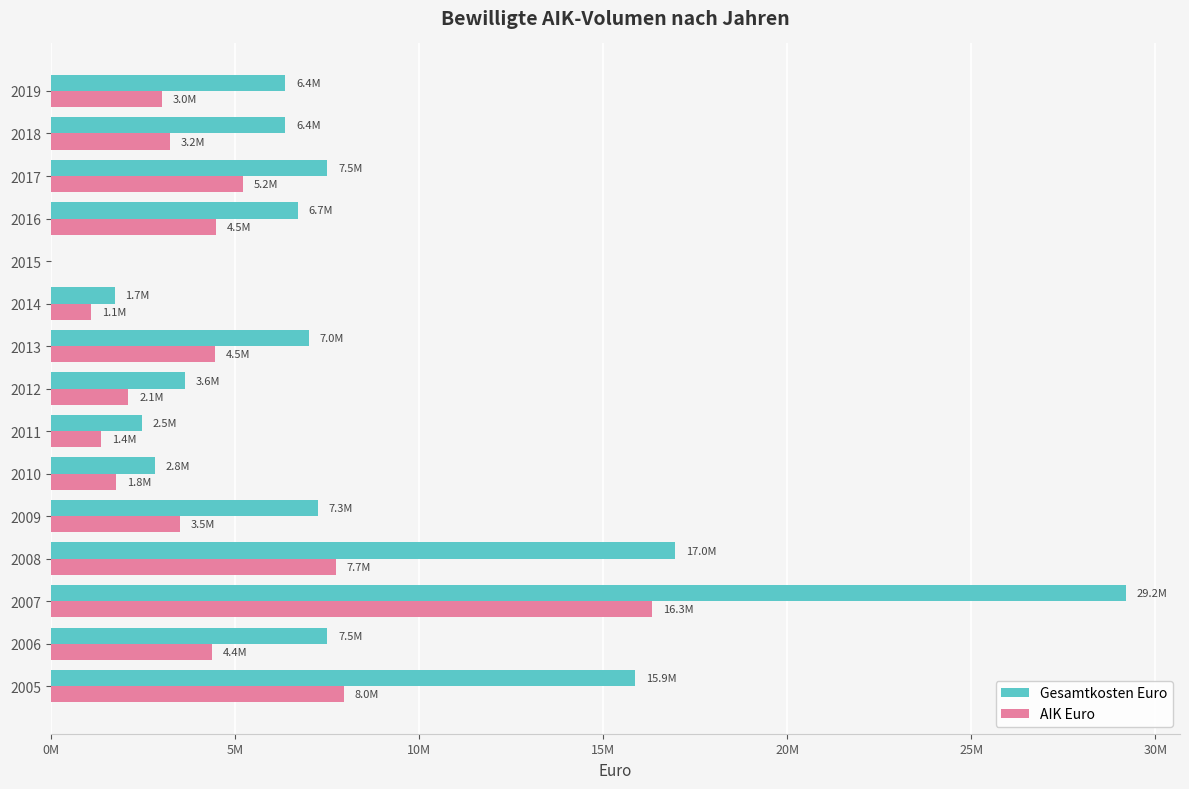

What are all the series names shown in the legend?

Gesamtkosten Euro, AIK Euro